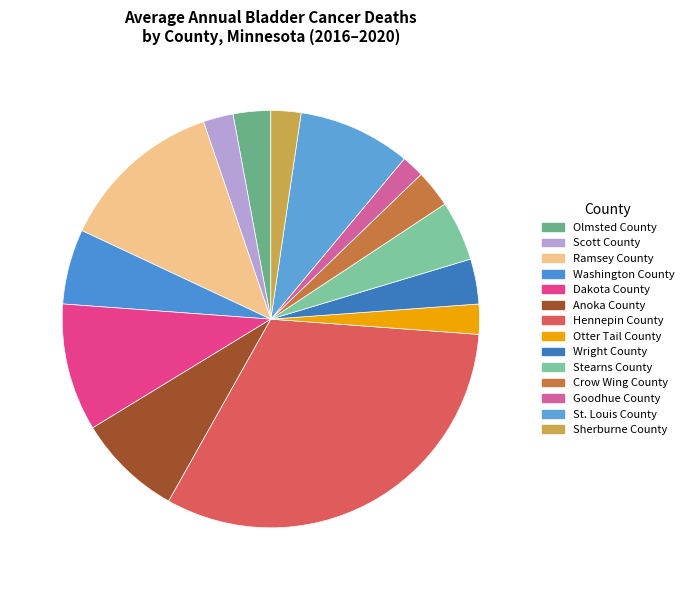

To the nearest percent, what portion does Washington County represent?

6%